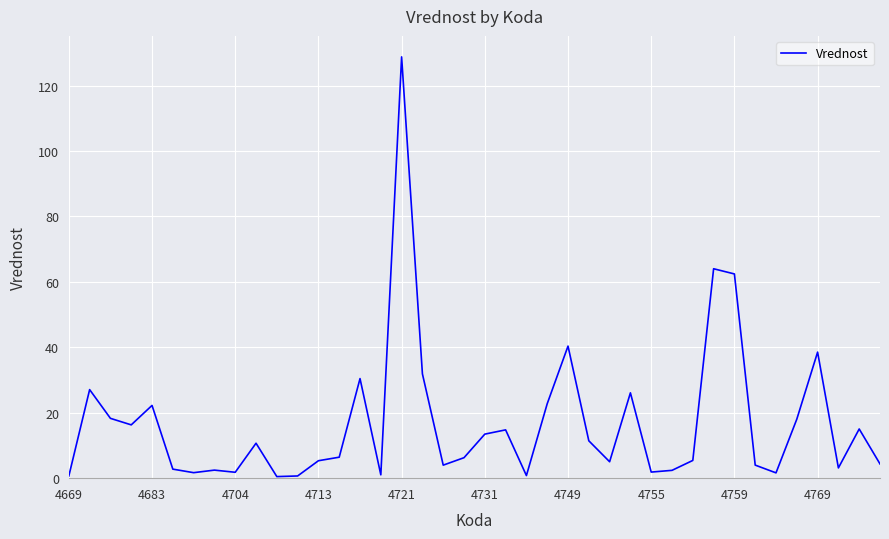

What is the maximum value shown in the chart?

128.8